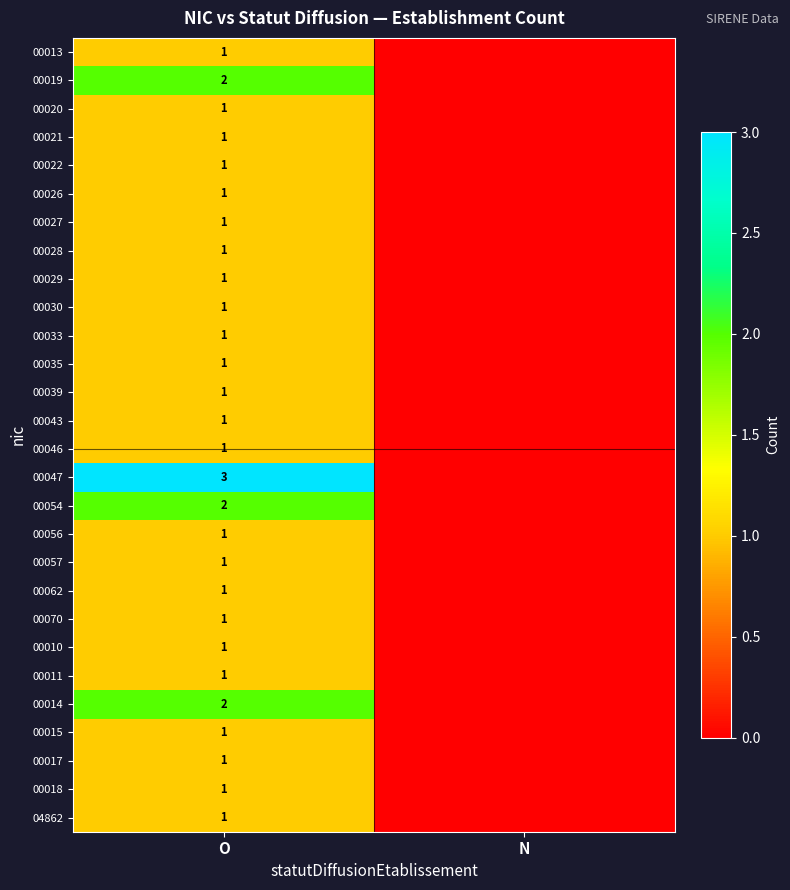

What is the total value across all series at O?

33